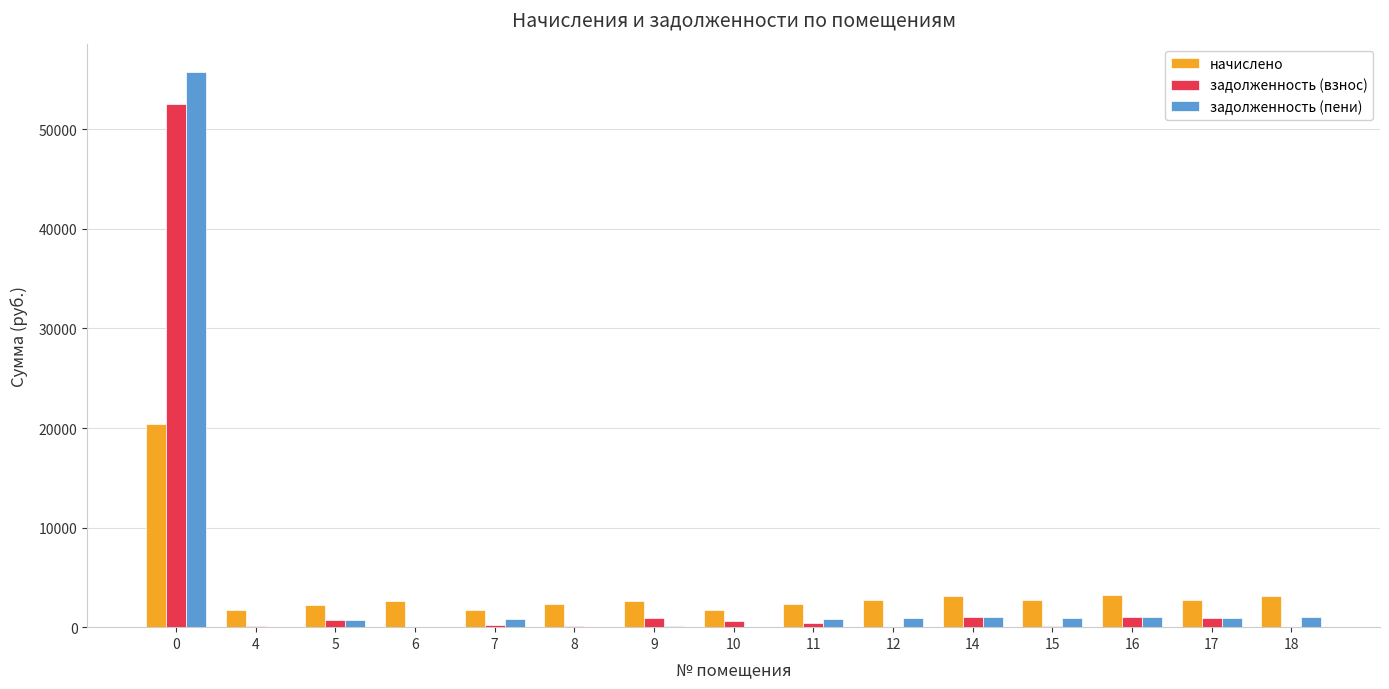

What is the sum of all задолженность (взнос) values?

58837.1